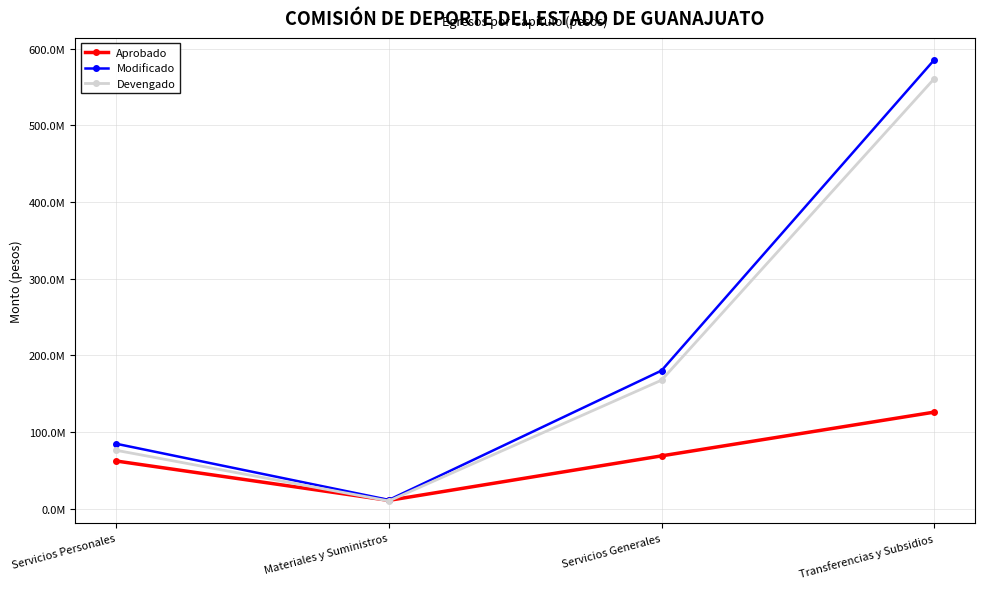

At which label does Aprobado reach its minimum?

Materiales y Suministros